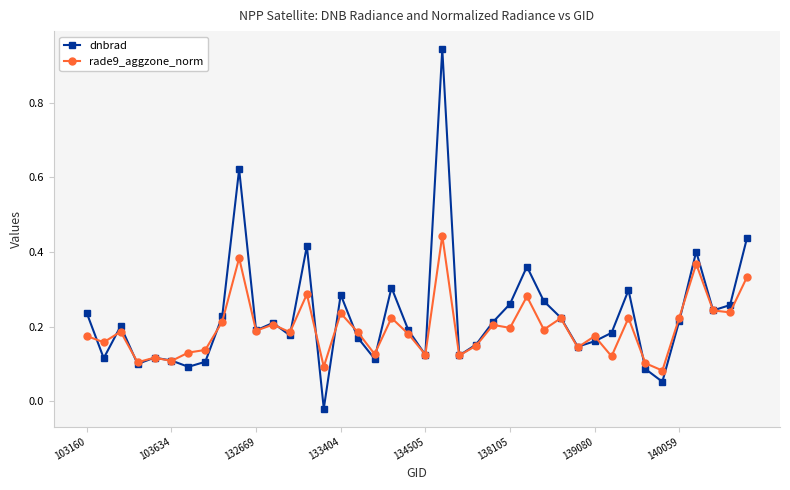

Rank the series by their maximum value, from highest to lowest.

dnbrad, rade9_aggzone_norm